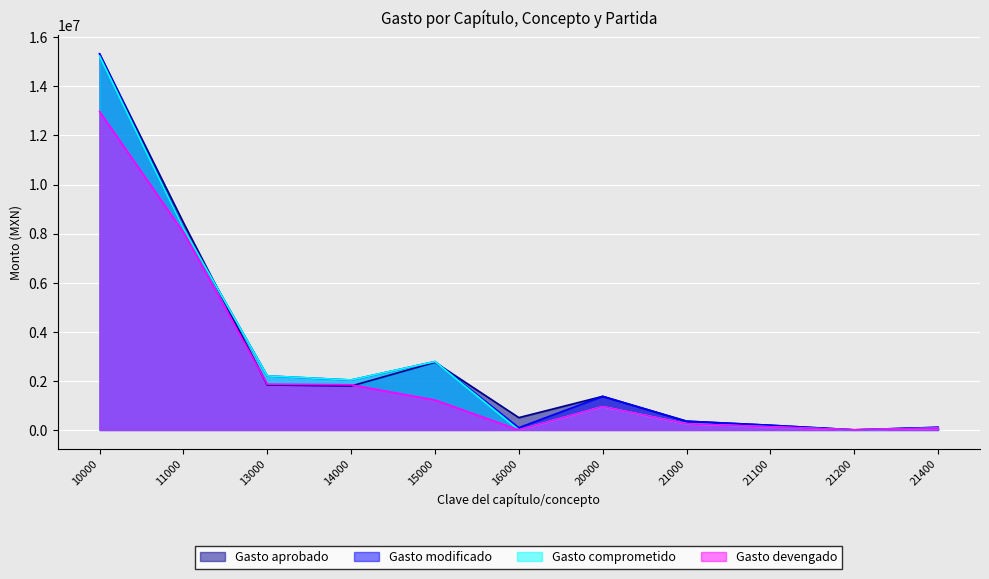

What is the spread (max minus min) of values at 21200?

4800.0